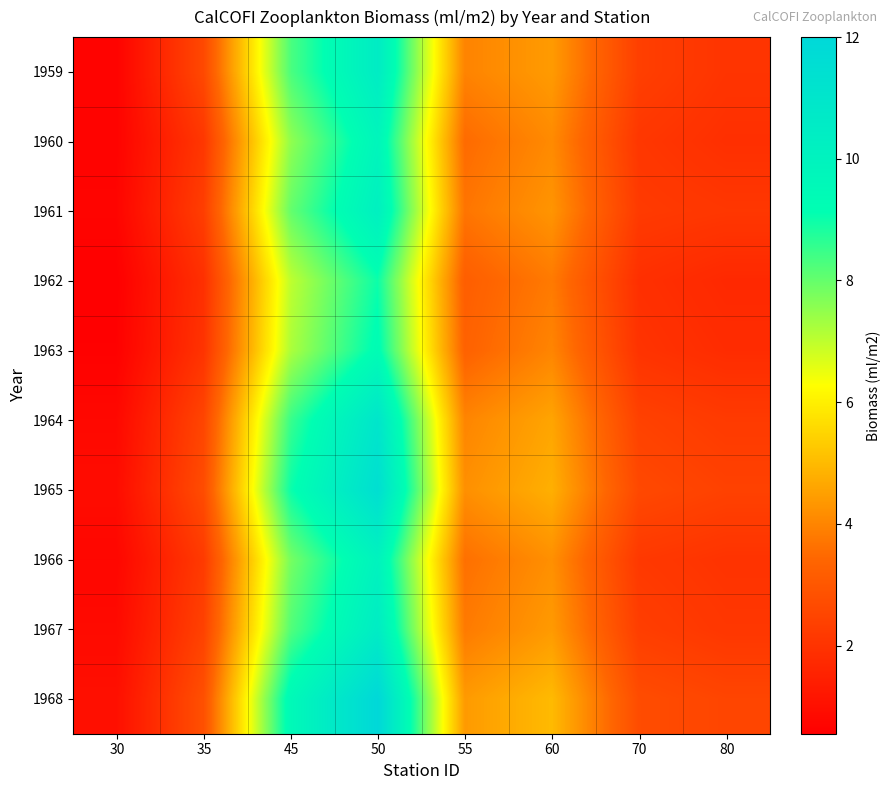

Which label corresponds to the largest value in the chart?

50